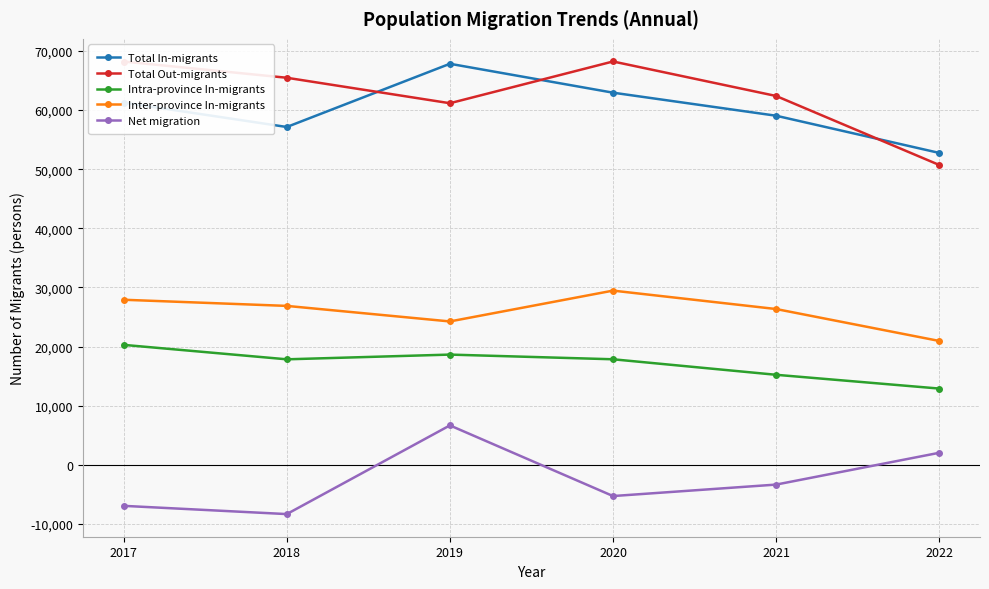

The value of Net migration at 2018 is -13532. True or false?

False